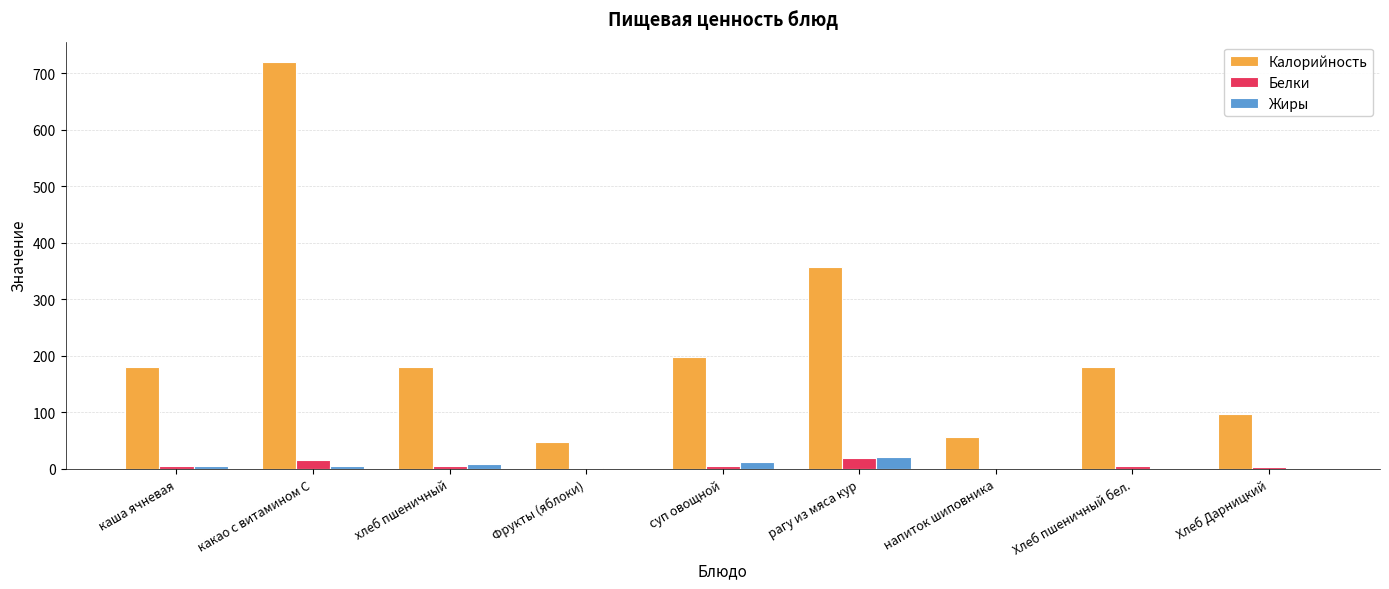

Where is Калорийность nearest to the value 383?

рагу из мяса кур